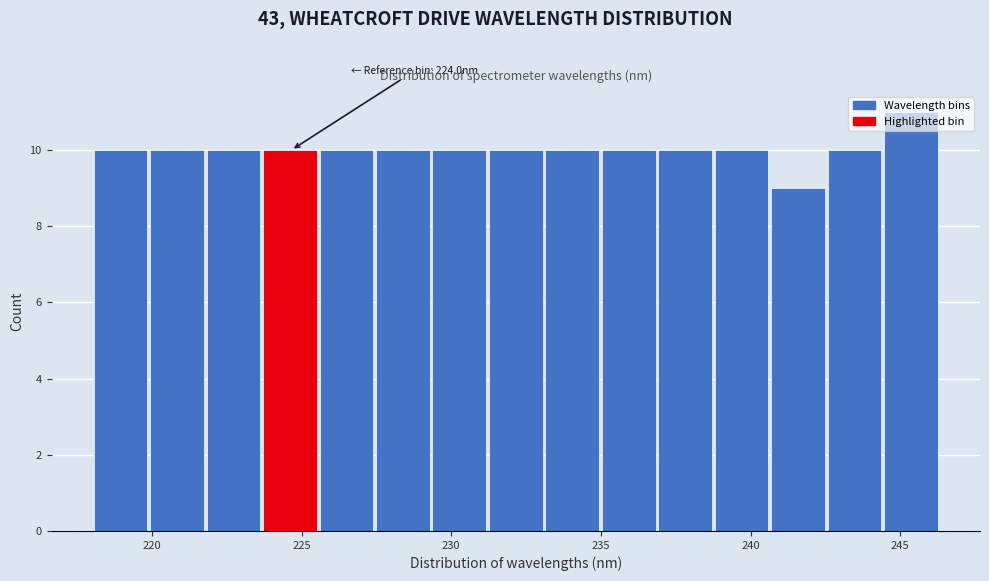

Around what value on the x-axis is the tallest bar? Give the approximate position of its centre, as read against the axis.

245.5